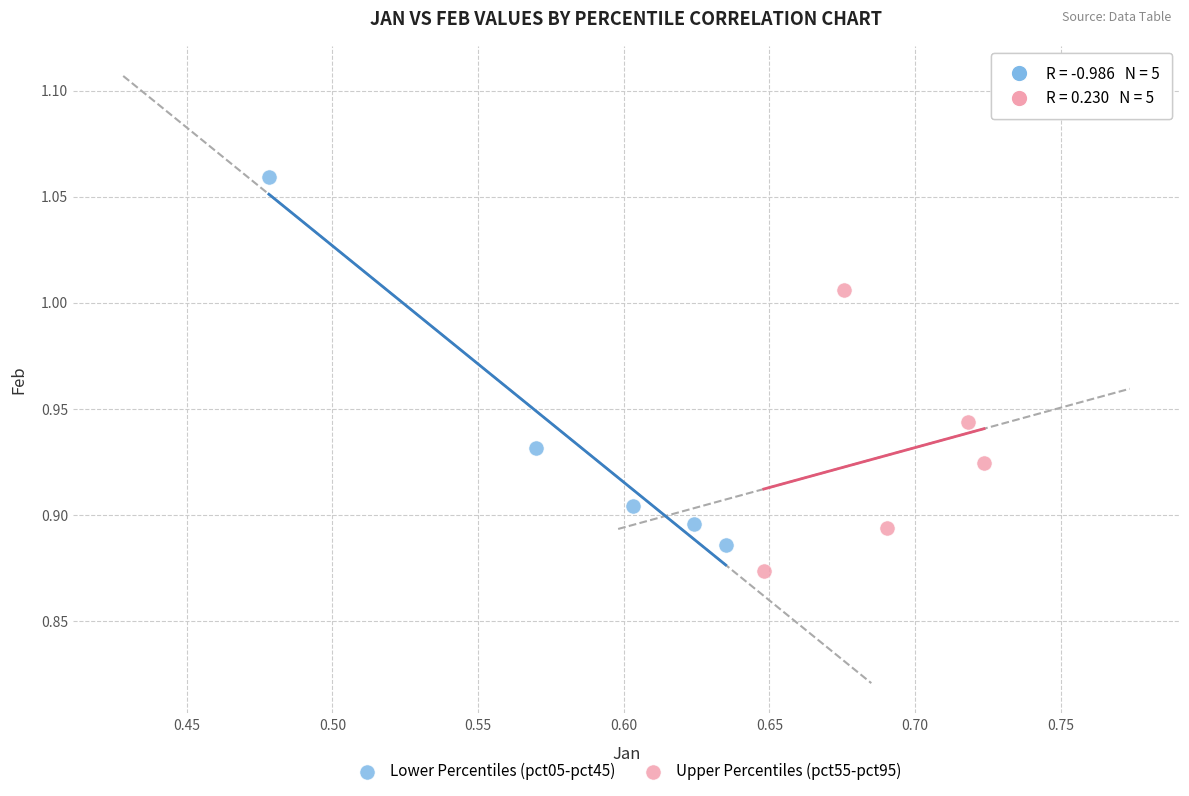

Which series contains the highest Y value?

Lower Percentiles (pct05-pct45)